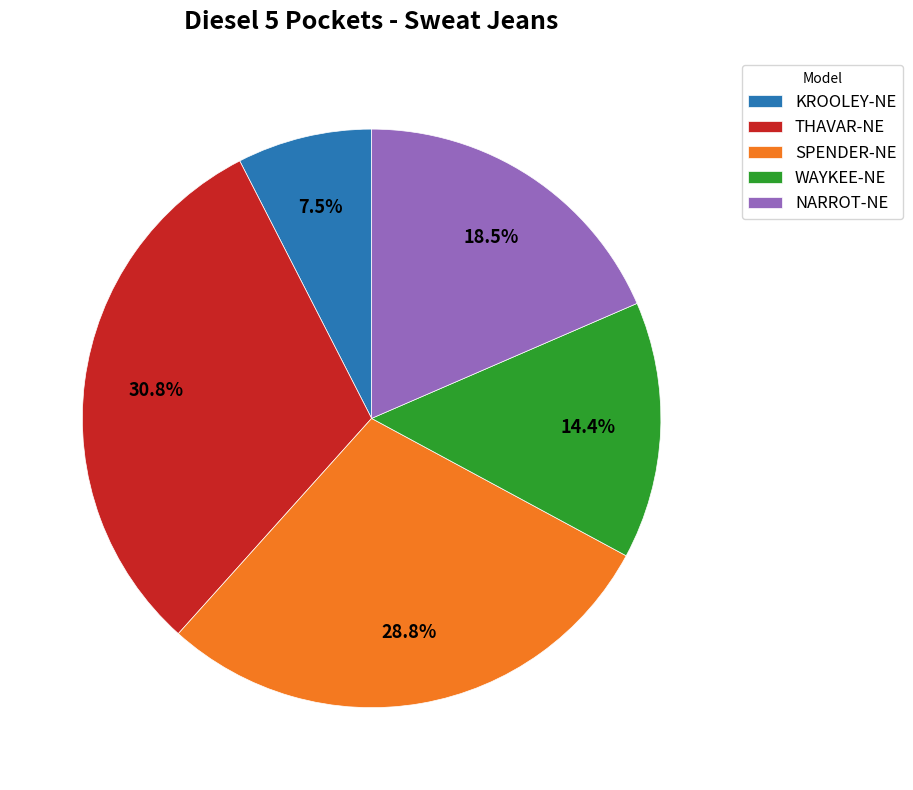

How many slices are in this pie chart?

5